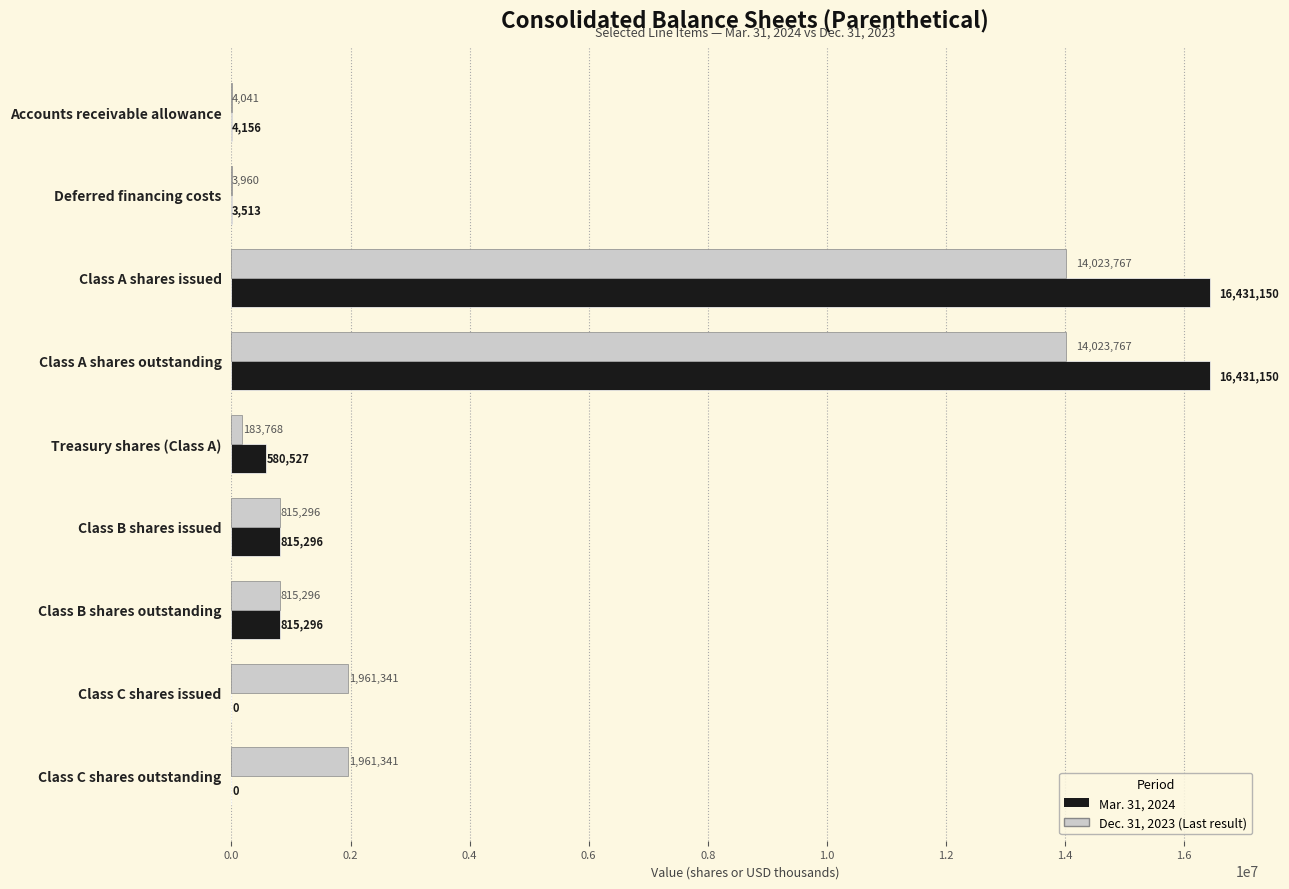

What is the greatest value displayed?

16431150